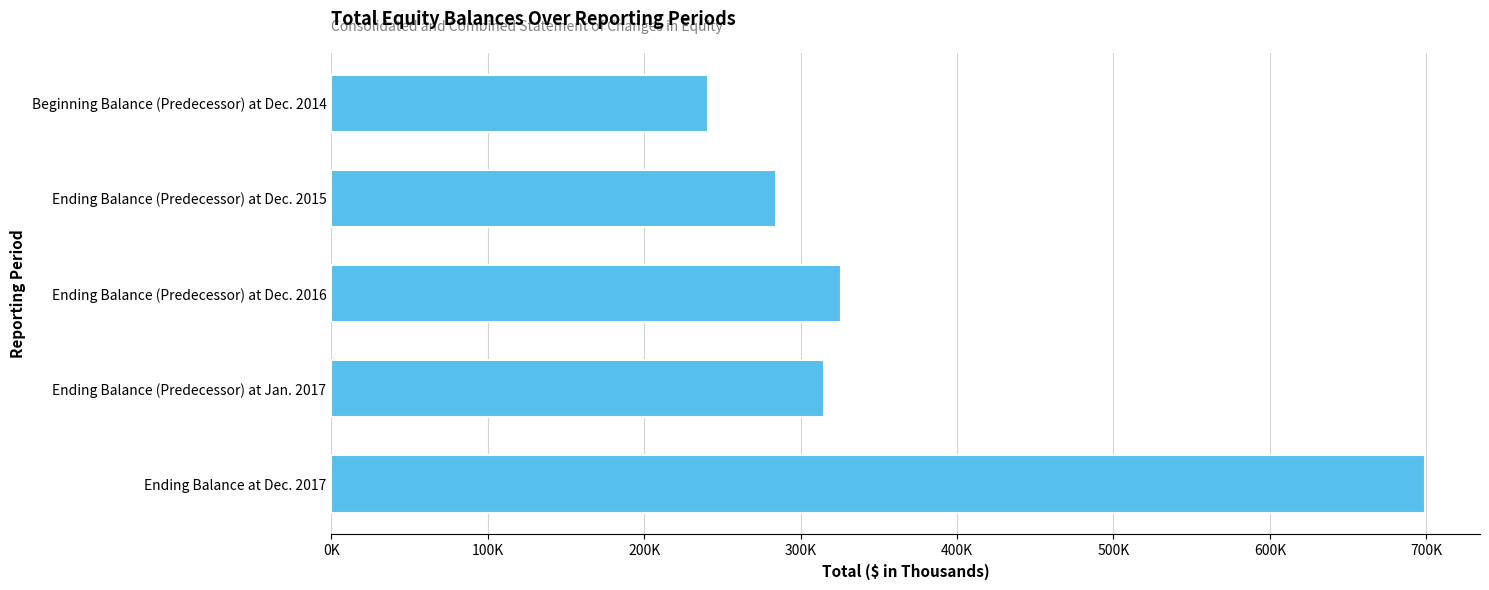

Rank the categories by value from lowest to highest.

Beginning Balance (Predecessor) at Dec. 2014, Ending Balance (Predecessor) at Dec. 2015, Ending Balance (Predecessor) at Jan. 2017, Ending Balance (Predecessor) at Dec. 2016, Ending Balance at Dec. 2017